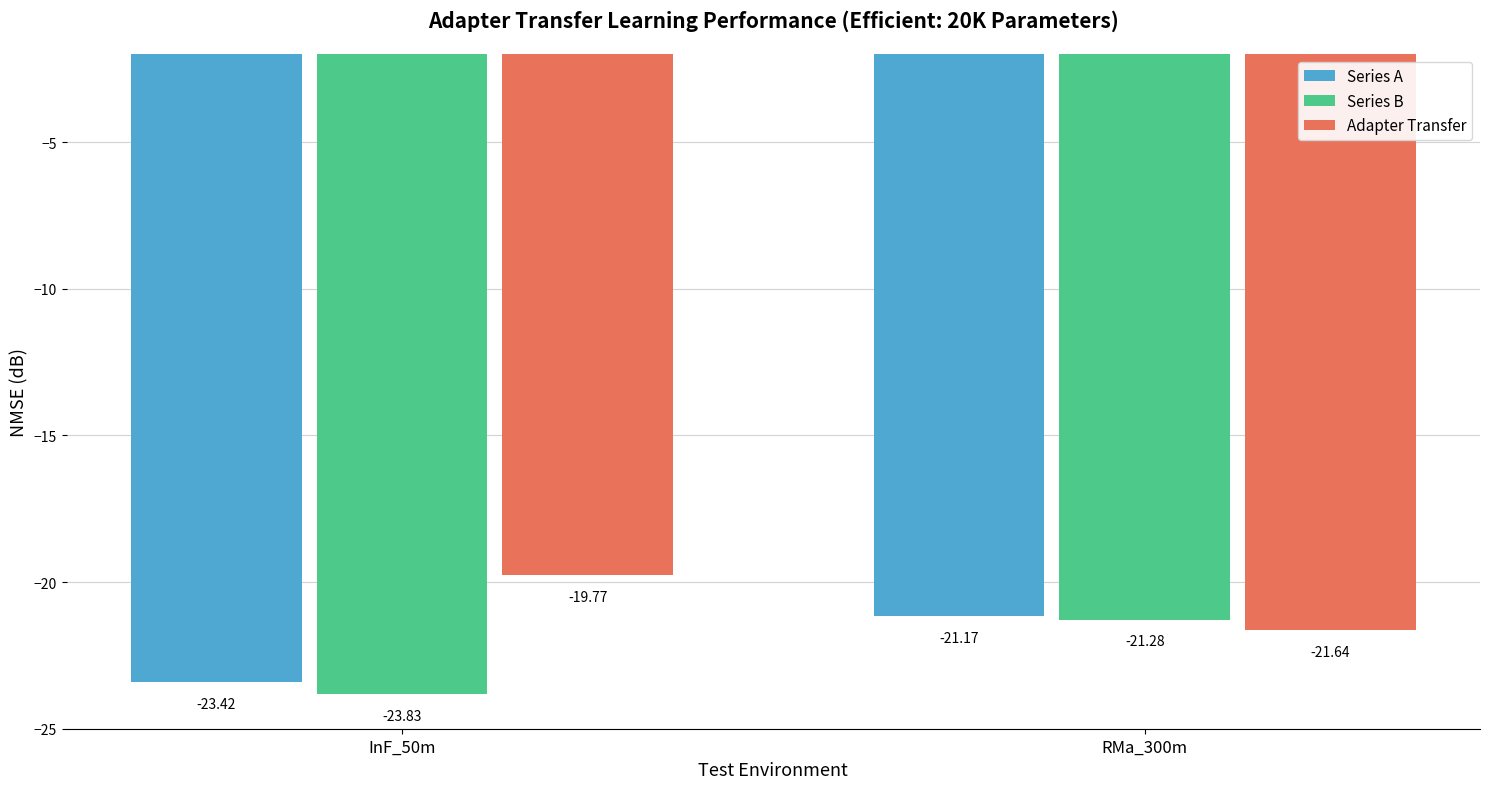

What is the sum of the Series B values at InF_50m and RMa_300m?

-45.1